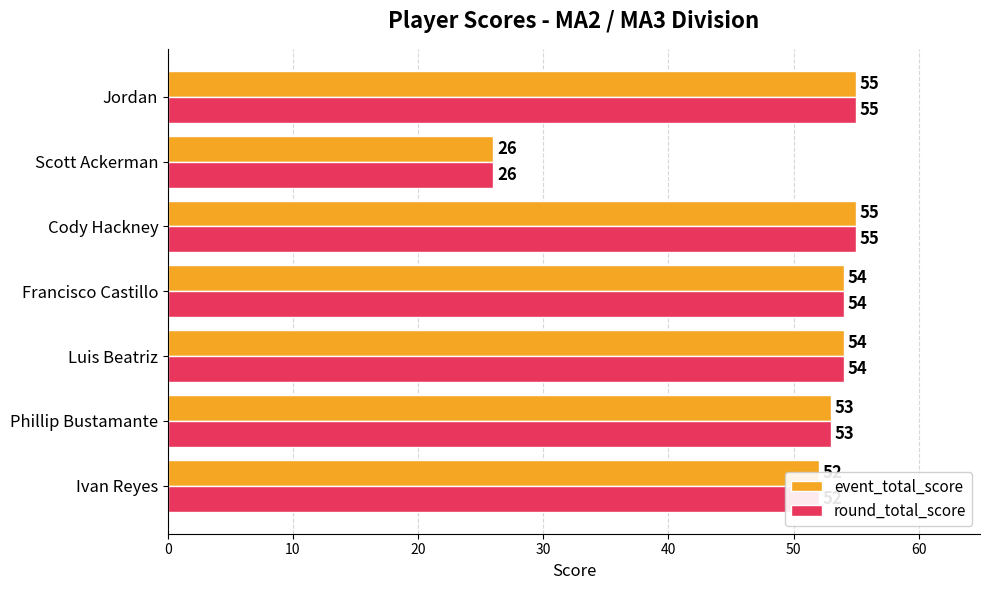

What is the difference between the maximum and second lowest values in the round_total_score series?

3